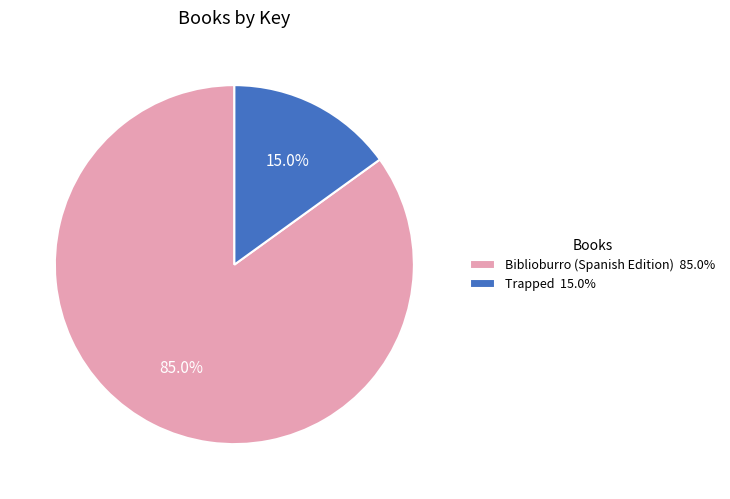

Which slice represents more than half of the pie?

Biblioburro (Spanish Edition)